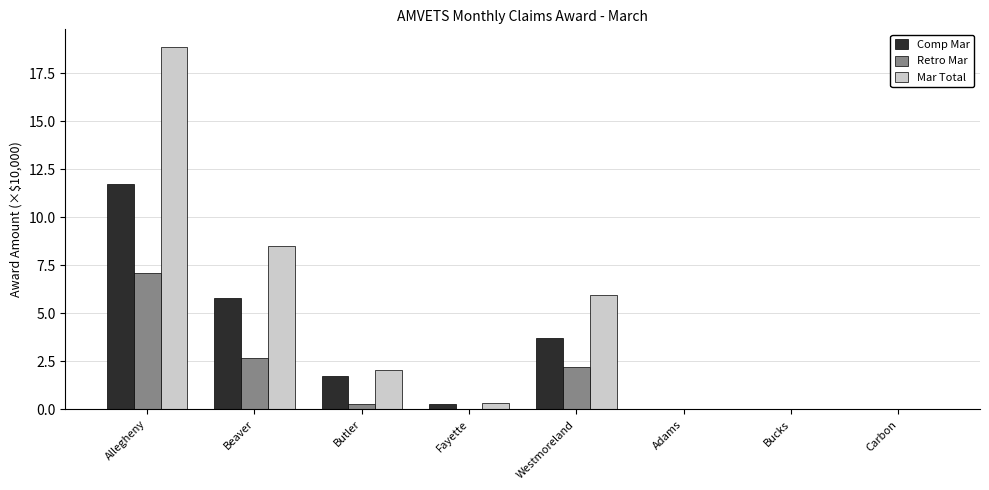

Which series changed the most between Allegheny and Fayette?

Mar Total